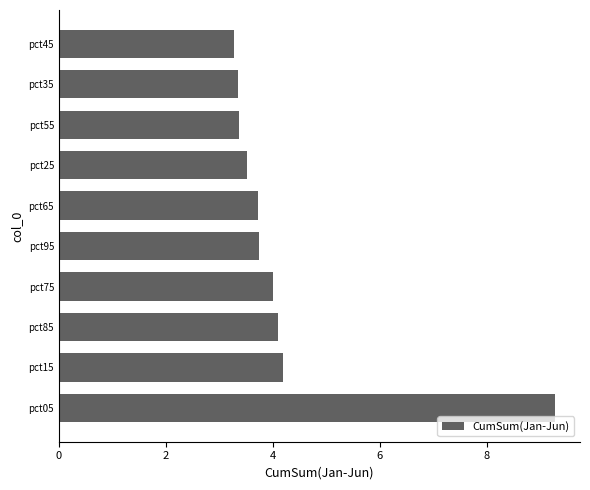

Where is the data nearest to the value 6?

pct15